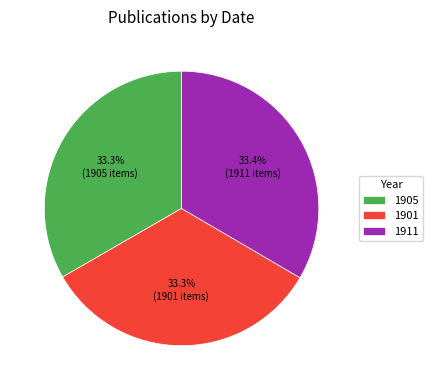

Is there a majority slice in this chart?

No